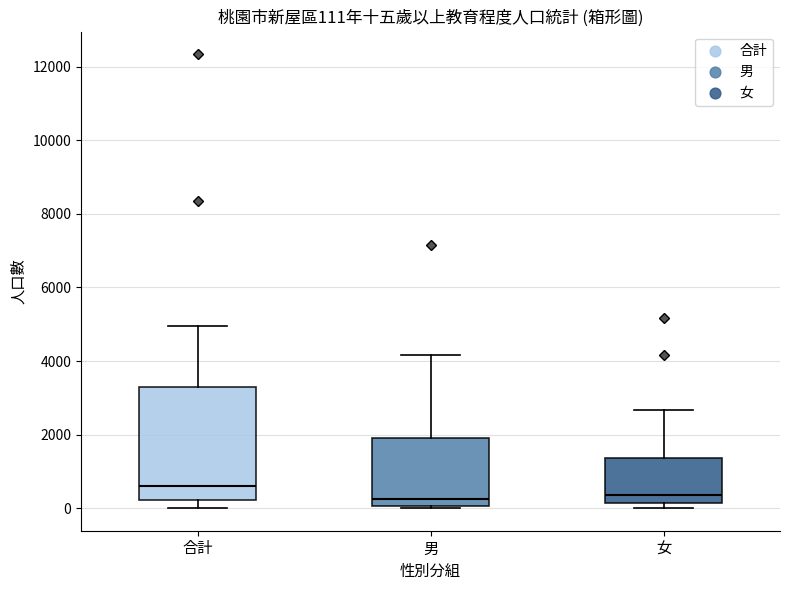

Comparing the boxes themselves (not the whiskers), which one is the tallest?

合計